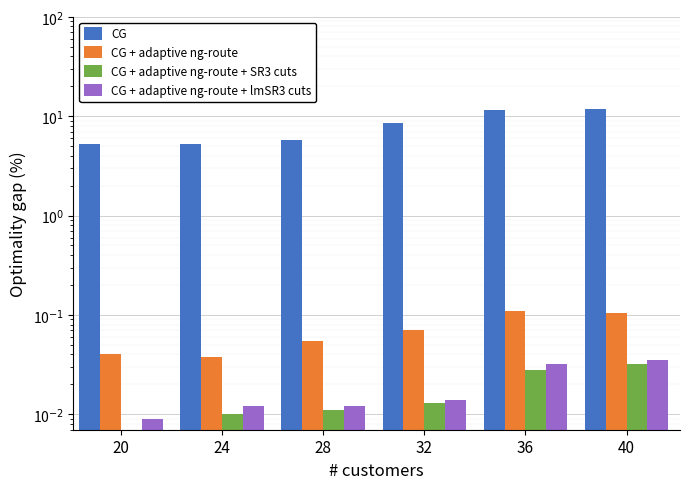

At which category is the sum across all series the highest?

40